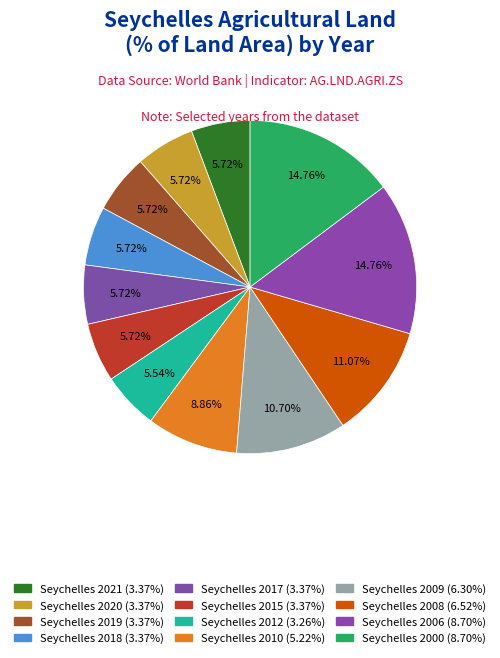

To the nearest percent, what is the combined percentage of Seychelles 2009 and Seychelles 2018?

16%